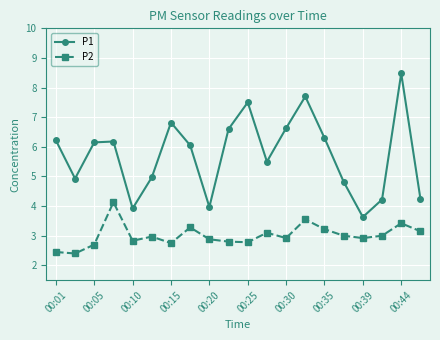

How many interior local valleys does the P1 series have?

5